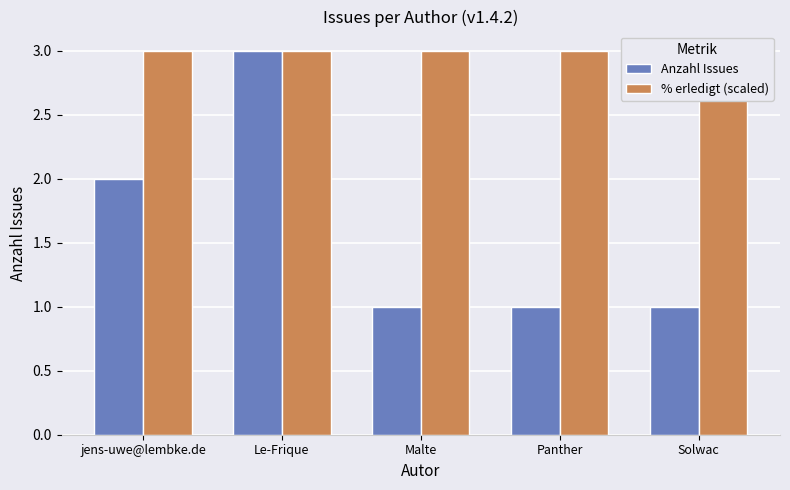

What position from the right is Le-Frique?

4